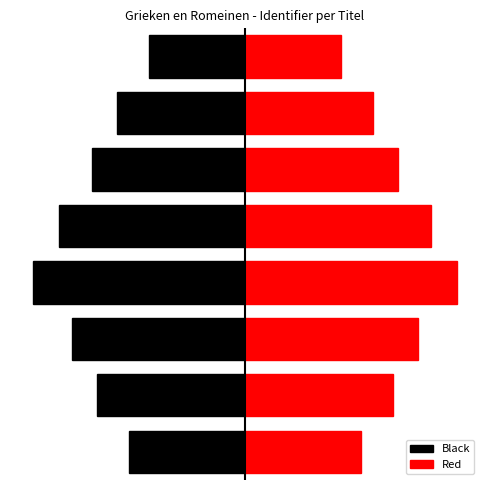

What is the sum of all Black values?

-19101925.7